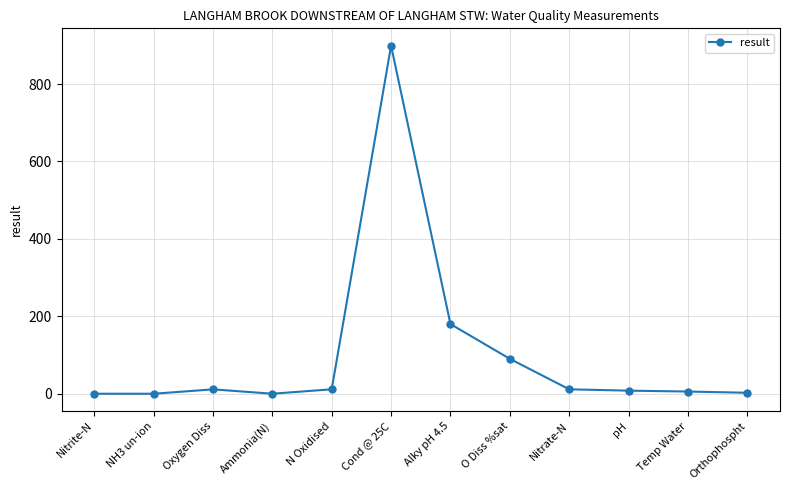

How many lines are shown in the chart?

1